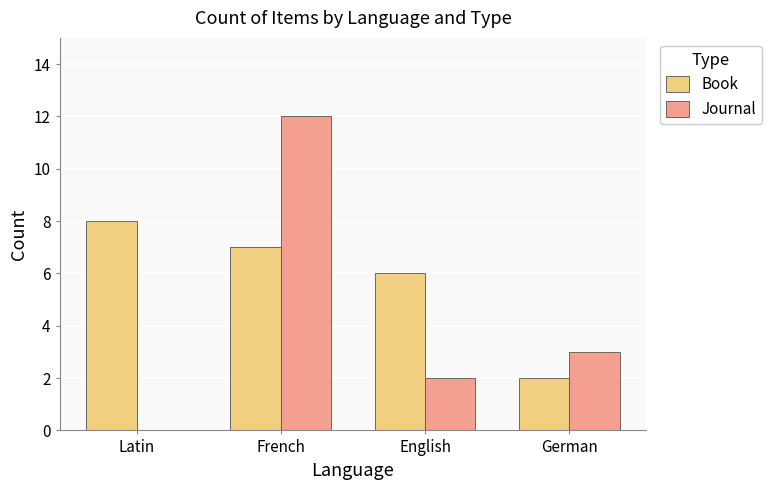

At which label is Book closest to 5?

English